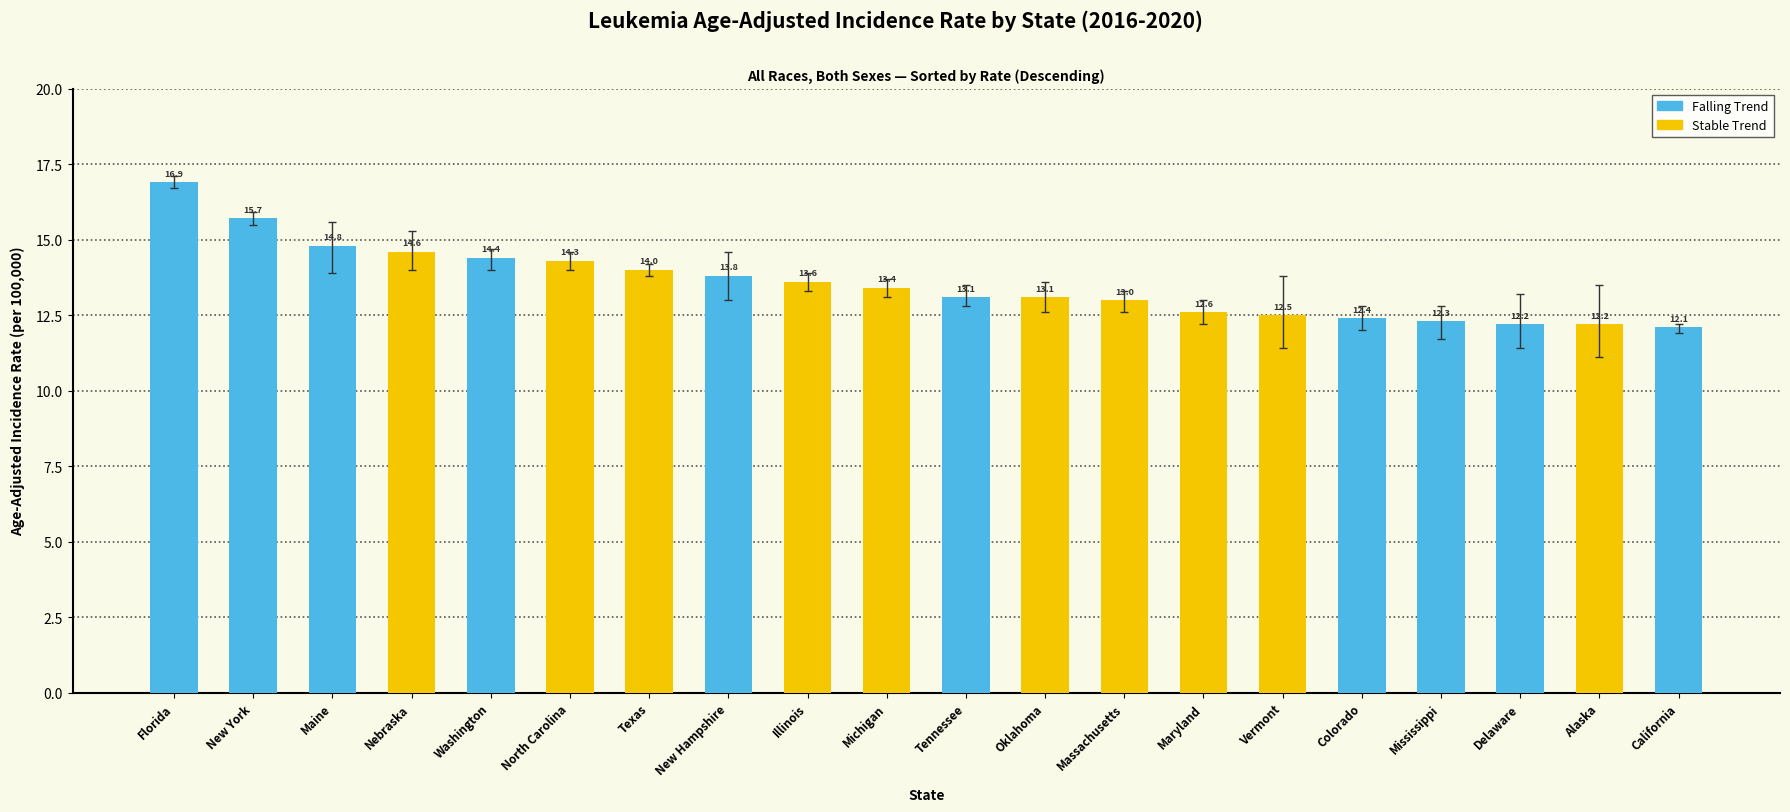

What is the greatest value displayed?

16.9